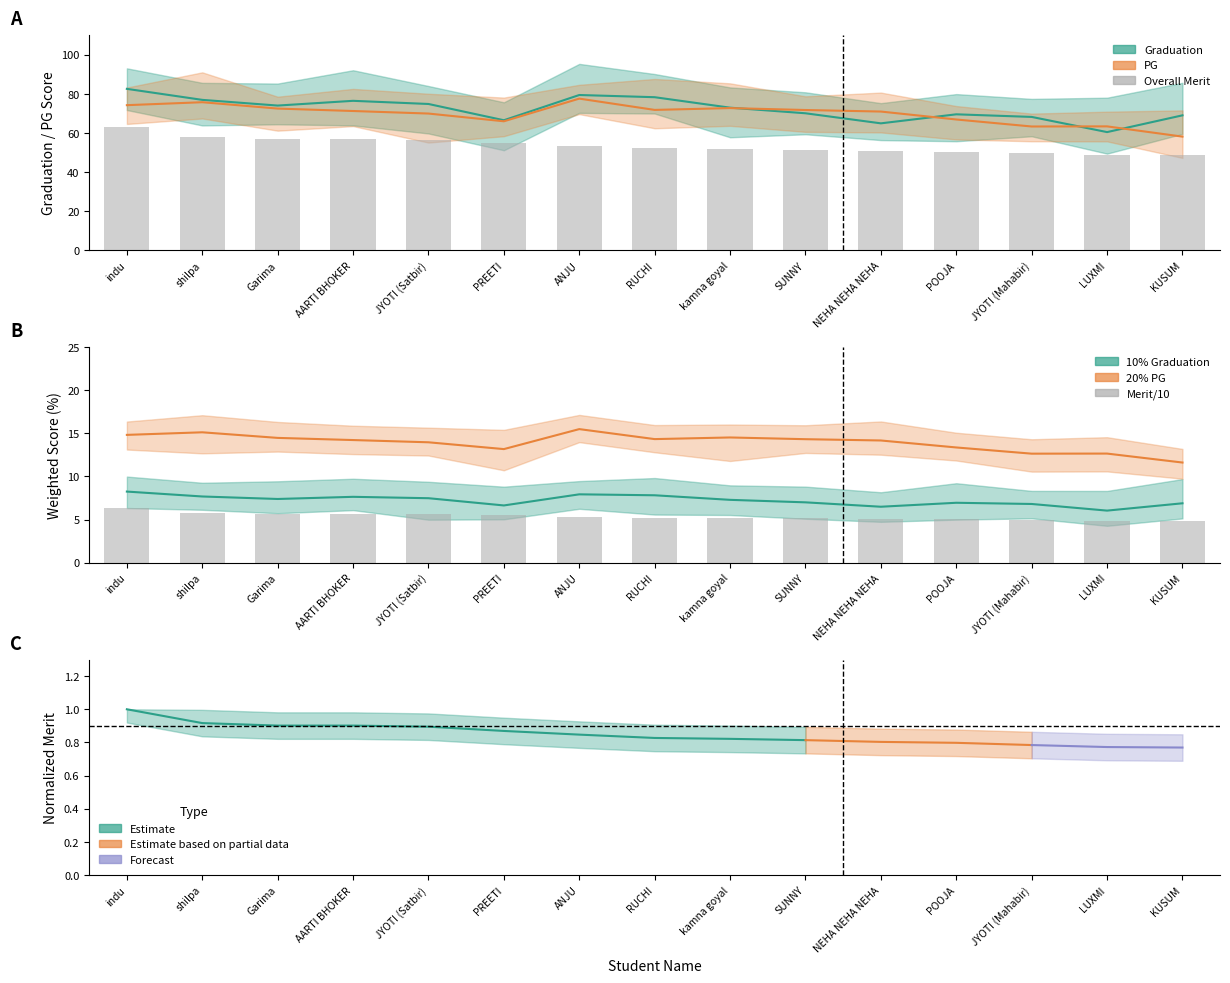

At which label is Merit/10 closest to 5?

POOJA